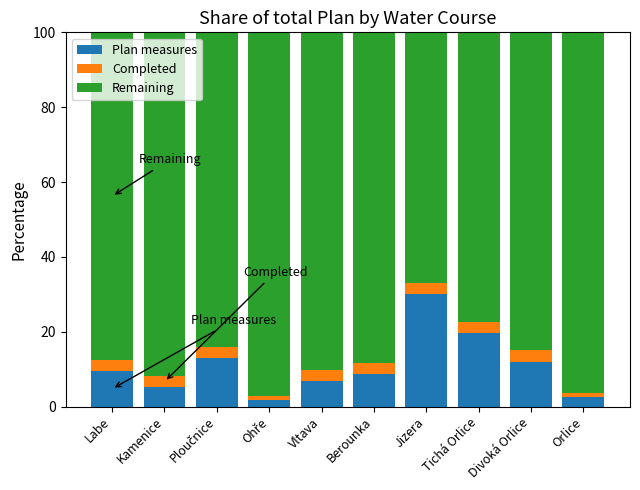

How many data points in Plan measures are above 9?

5